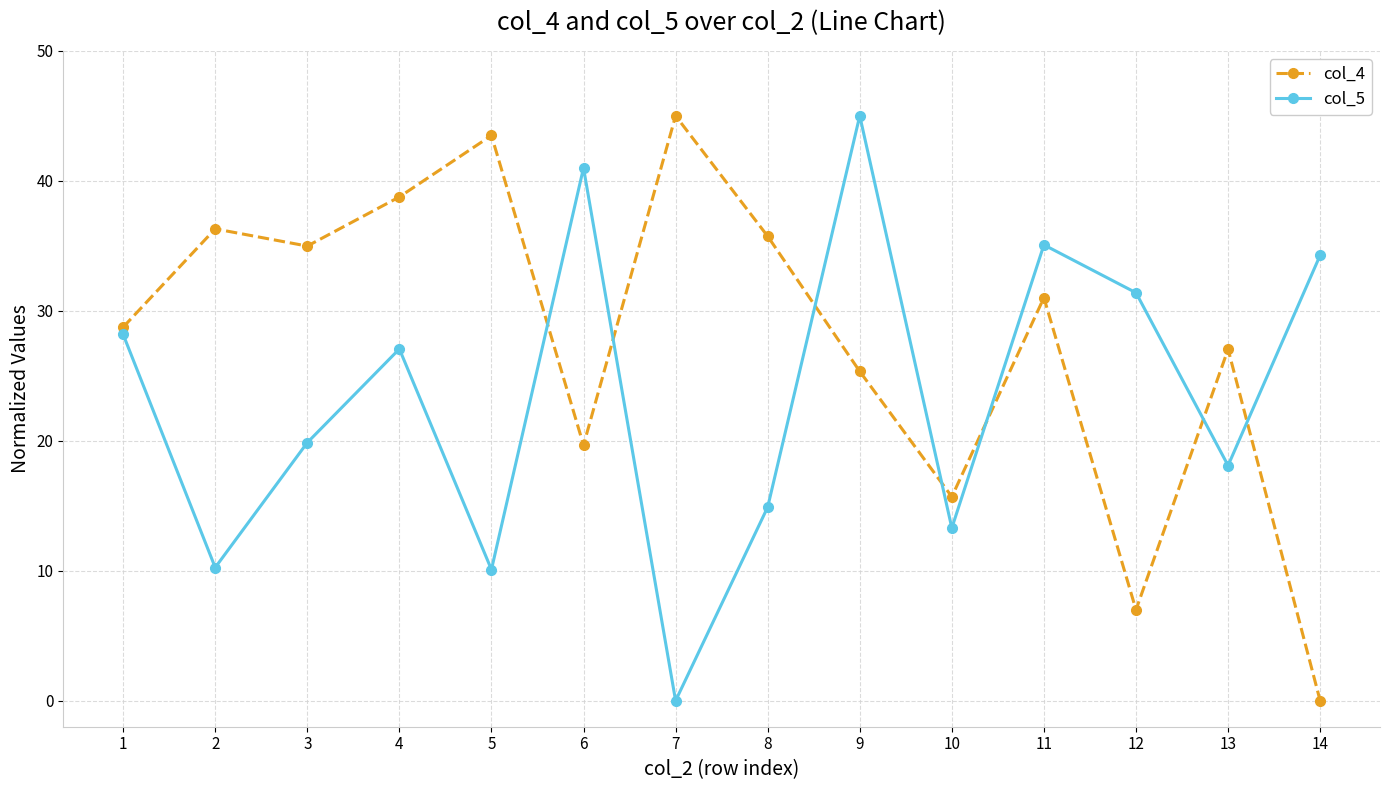

At how many categories does at least one series exceed 32?

10